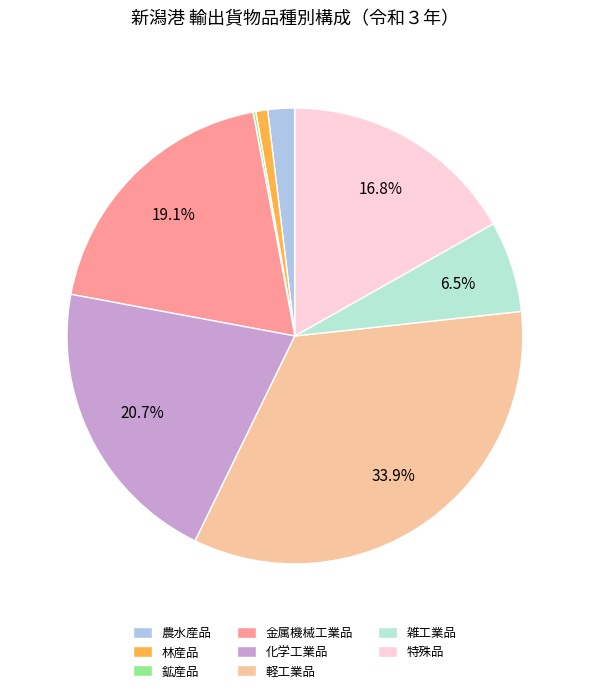

Between 軽工業品 and 林産品, which is larger?

軽工業品